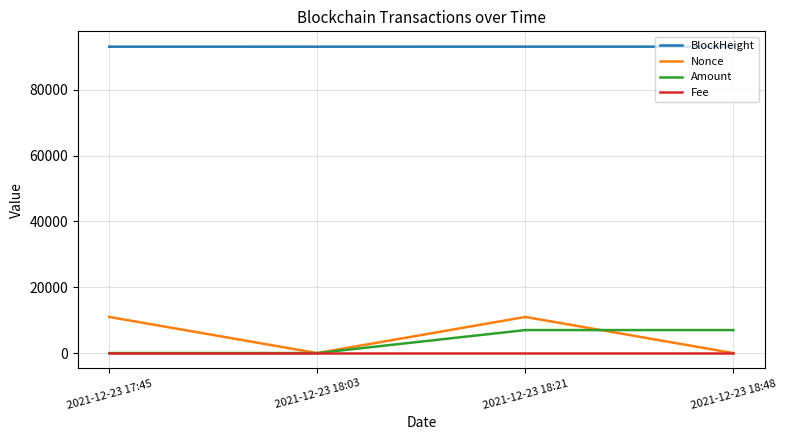

What is the maximum value shown in the chart?

93052.0